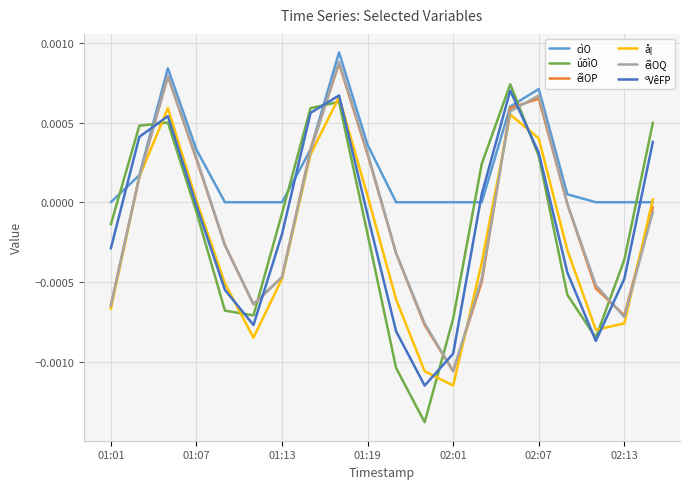

Which series has the largest total across all categories?

cìO